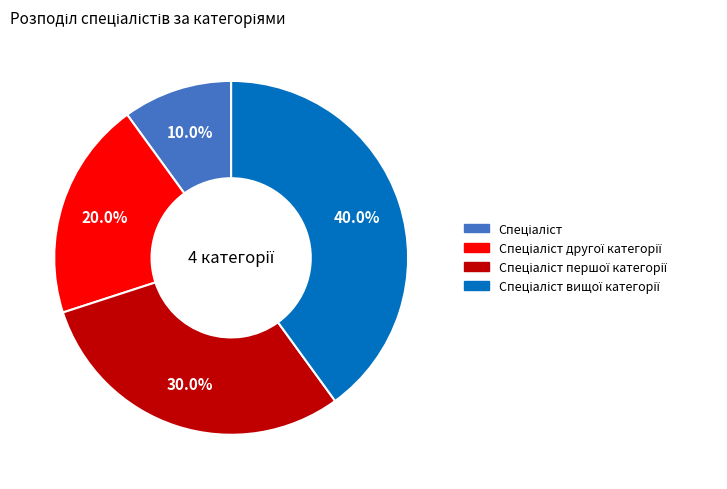

Is there a majority slice in this chart?

No